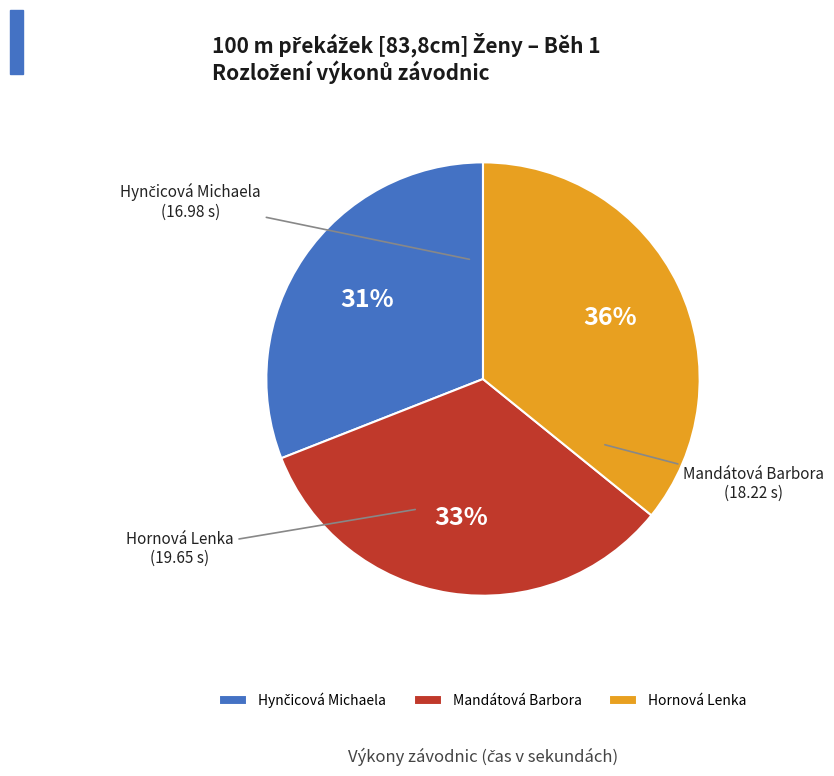

Is it true that Mandátová Barbora is 33% of the pie?

True